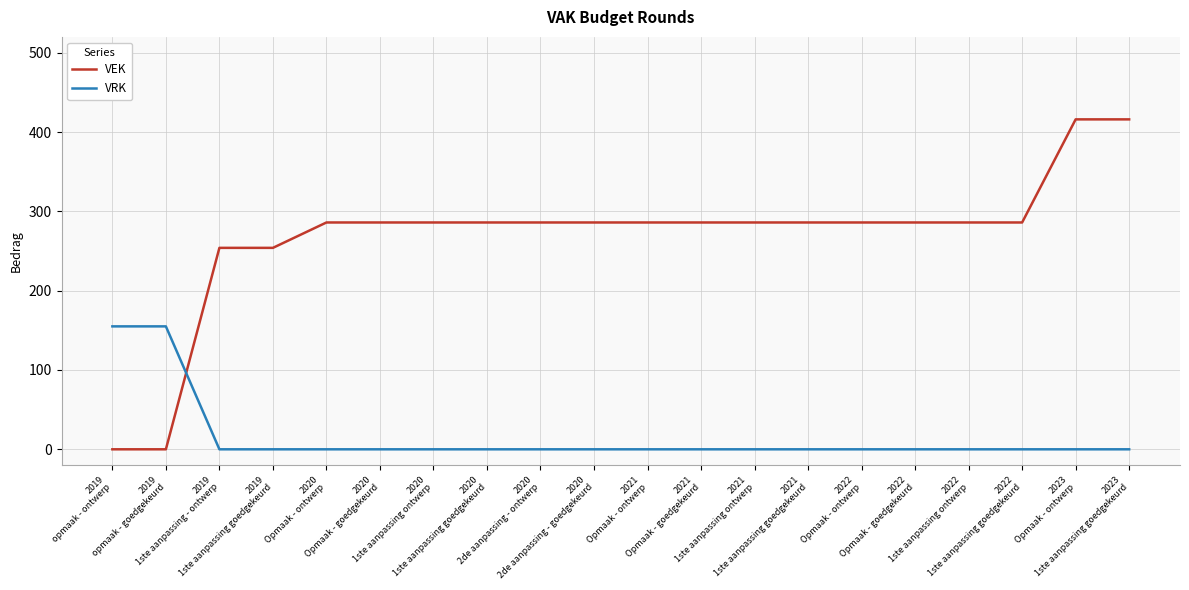

Which series has the largest total across all categories?

VEK